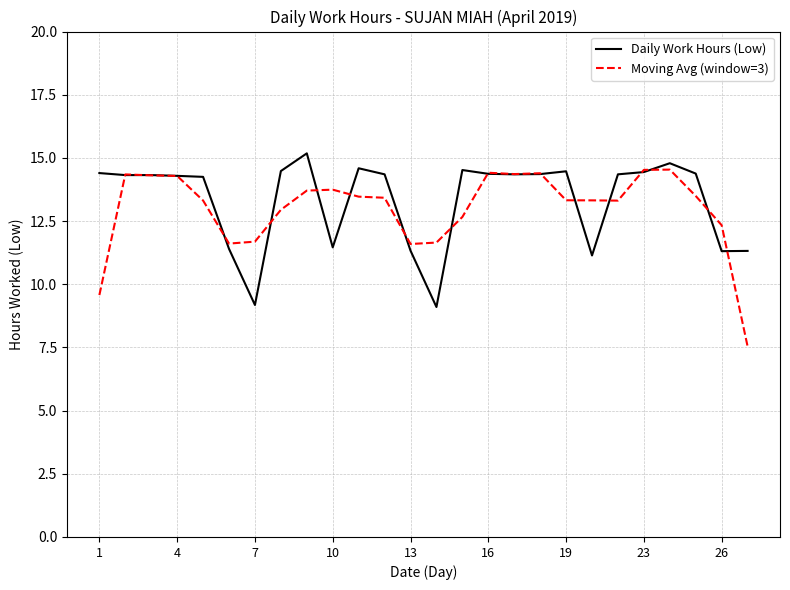

True or false: Moving Avg (window=3) and Daily Work Hours (Low) intersect in this chart.

True